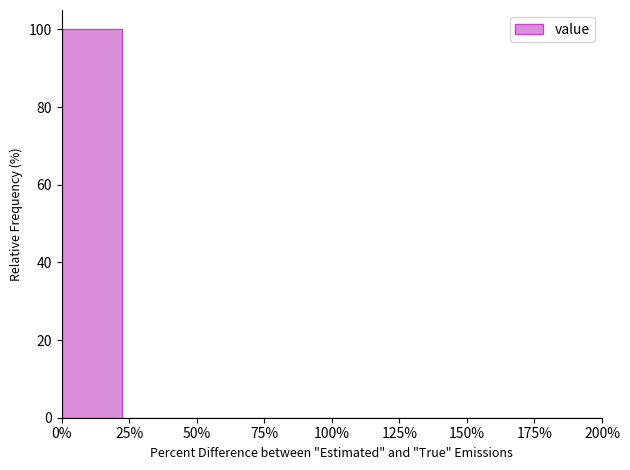

Reading left to right, transcribe all the data shown in this chart.

0%=100	25%=0	50%=0	75%=0	100%=0	125%=0	150%=0	175%=0	200%=0